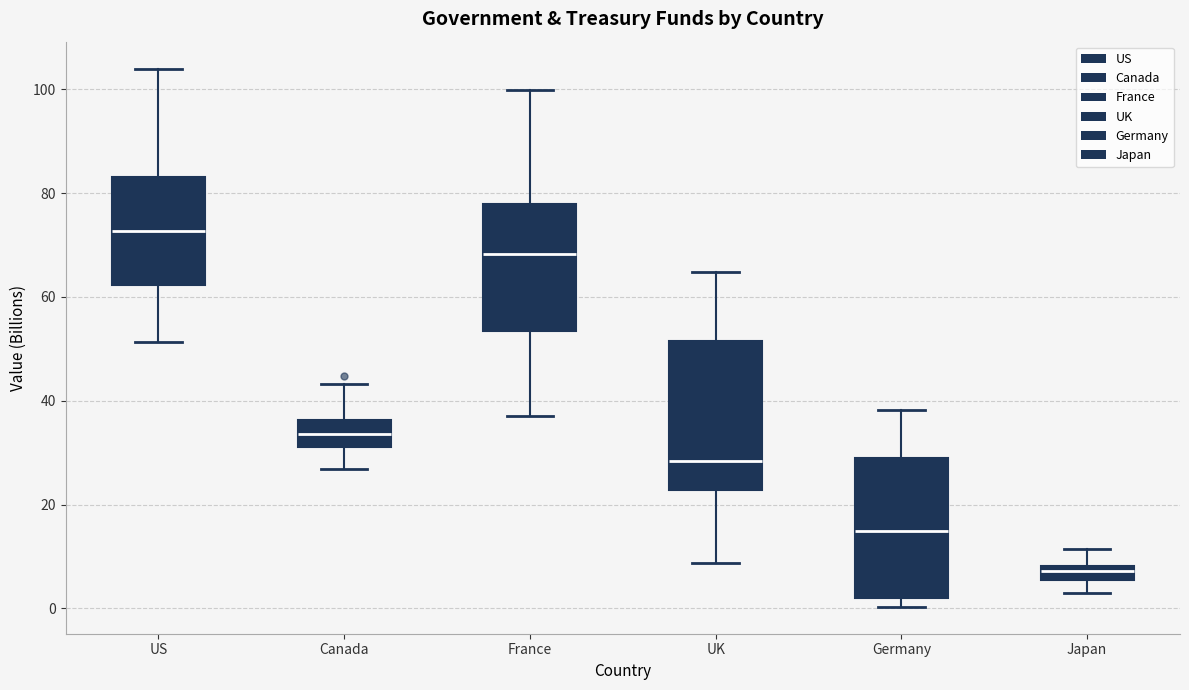

Where is the lower edge of the box for Japan on the y-axis? The values are not printed on the chart, so give them approximately, as read against the axis.

6